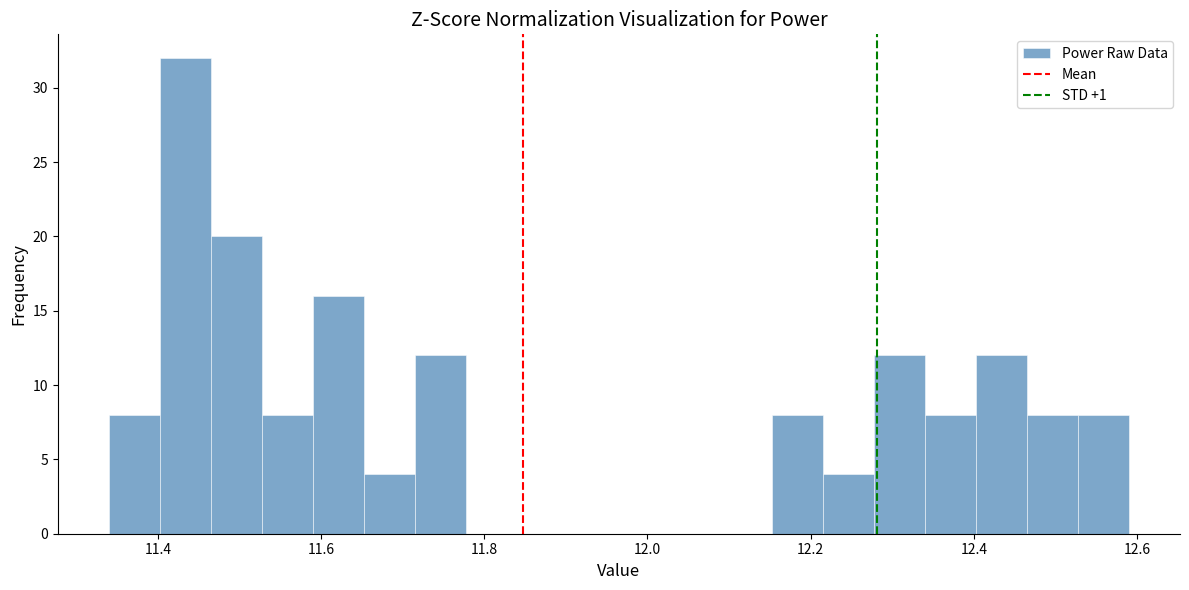

Around what value on the x-axis is the tallest bar? Give the approximate position of its centre, as read against the axis.

11.44